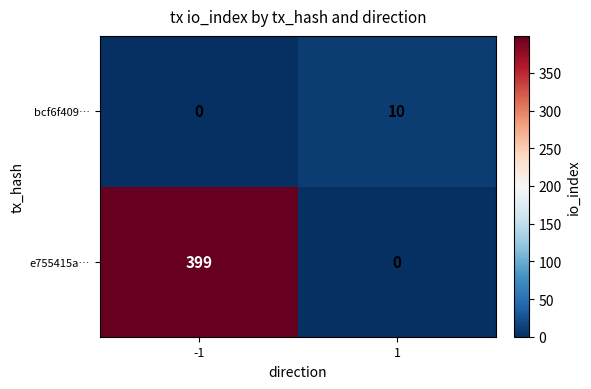

The value of e755415a… at 1 is 0. True or false?

True